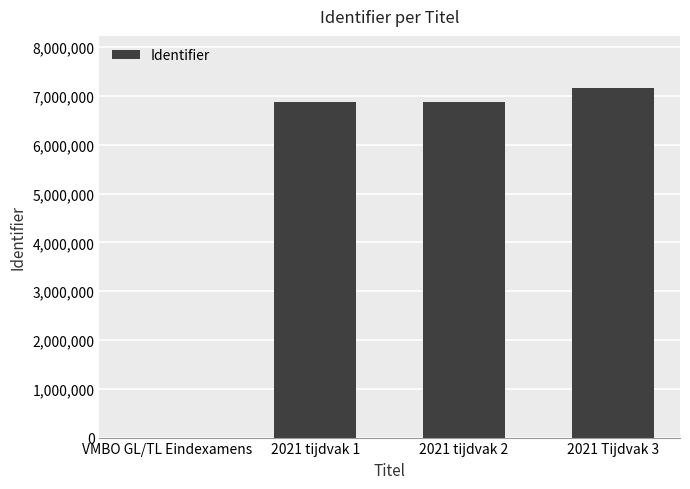

How many distinct data groups are displayed?

1